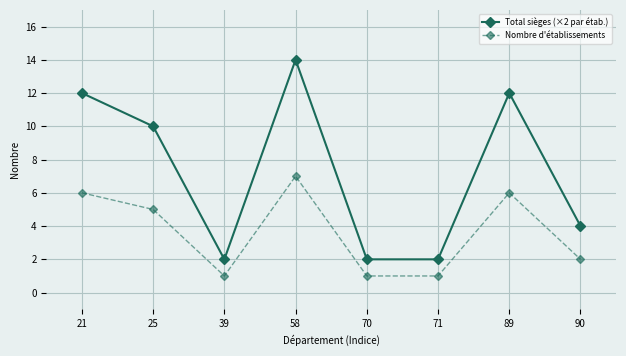

What is the minimum value shown in the chart?

1